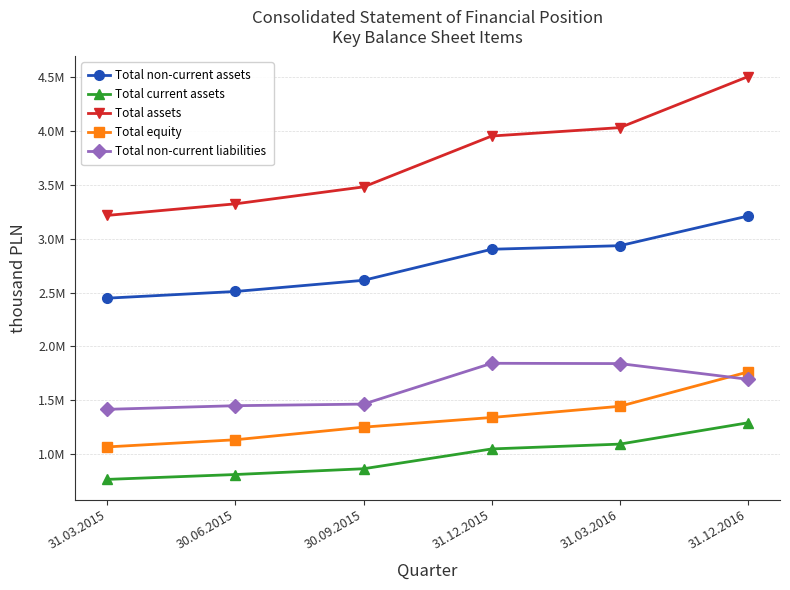

Between 31.12.2015 and 31.12.2016, which series saw the biggest shift?

Total assets